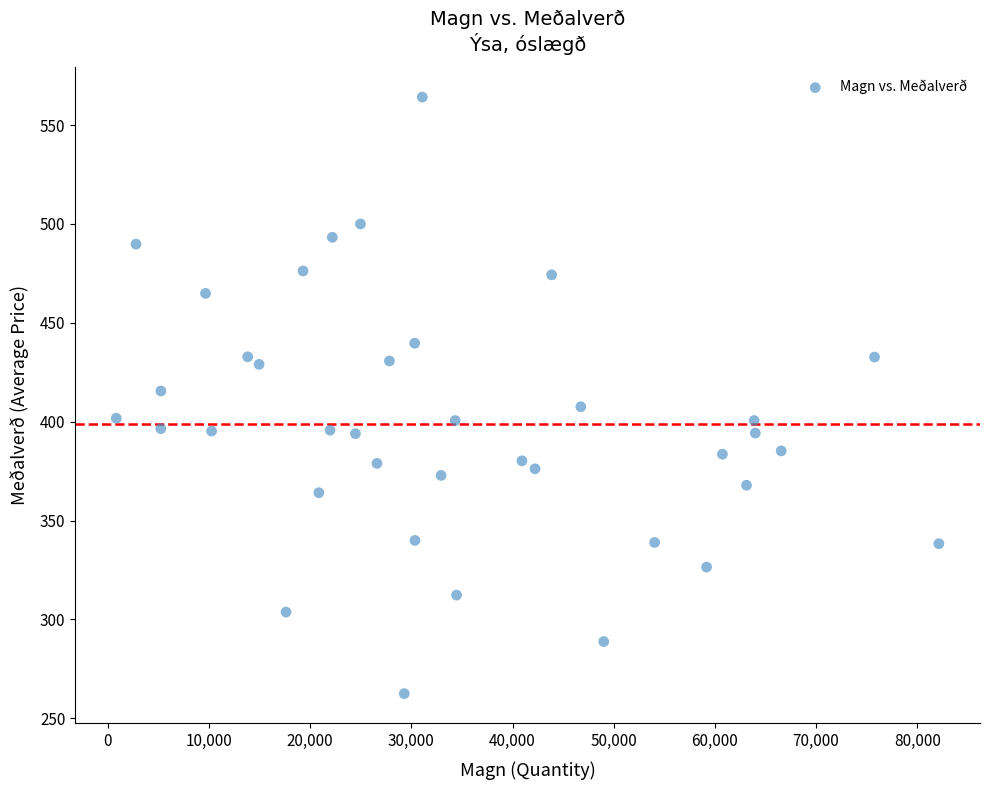

What is the range of X values (max minus min)?

81309.0